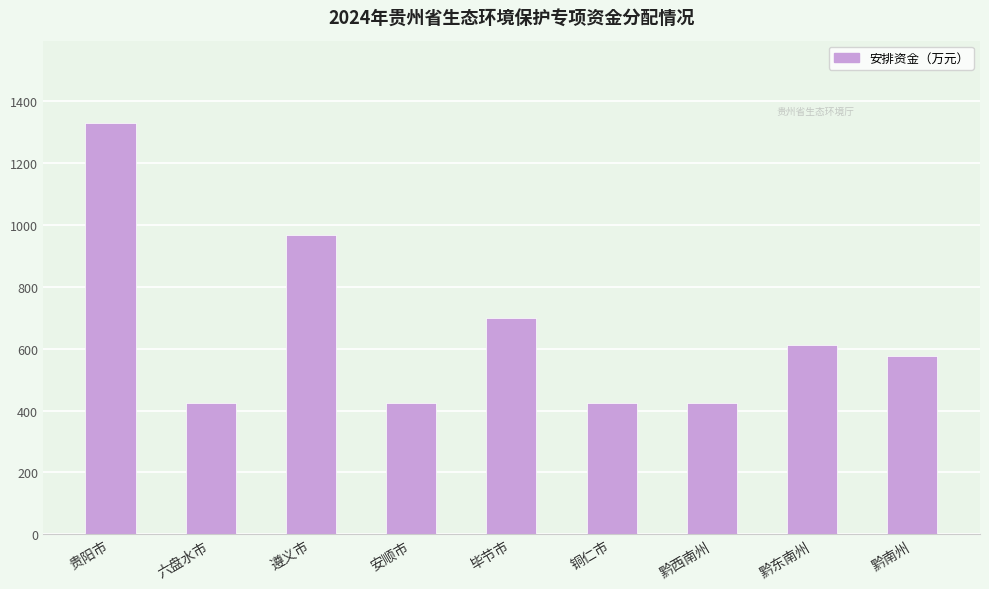

Which label corresponds to the largest value in the chart?

贵阳市